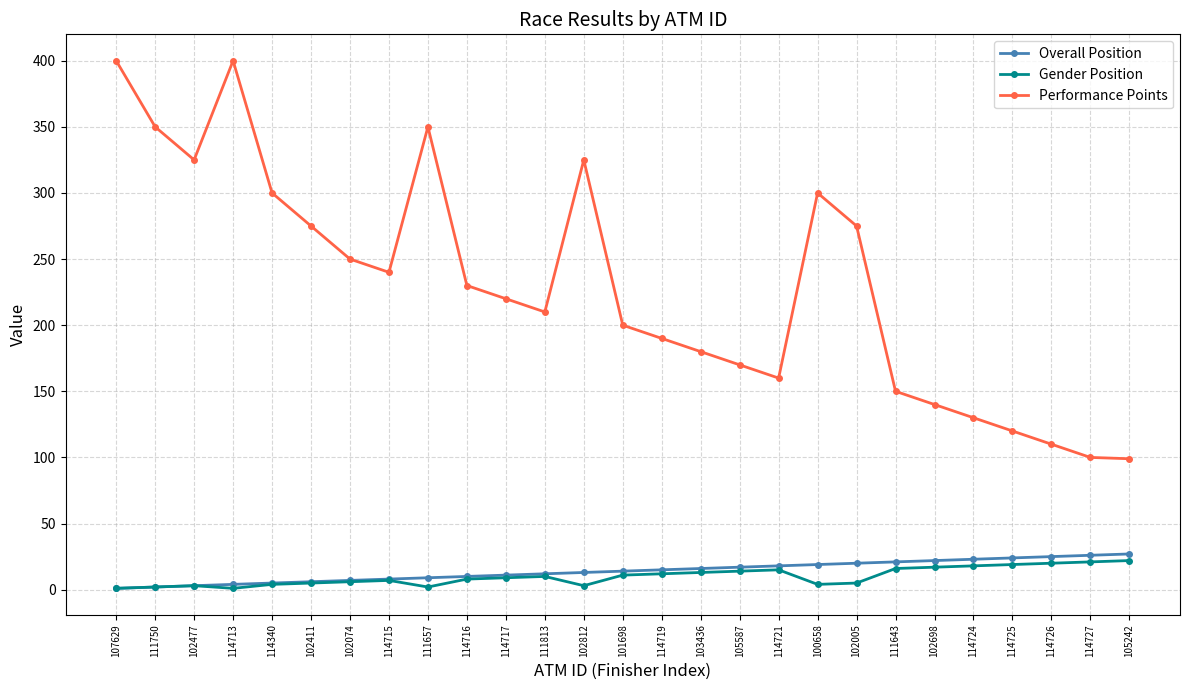

True or false: Overall Position has a value of 10 at 114716.

True